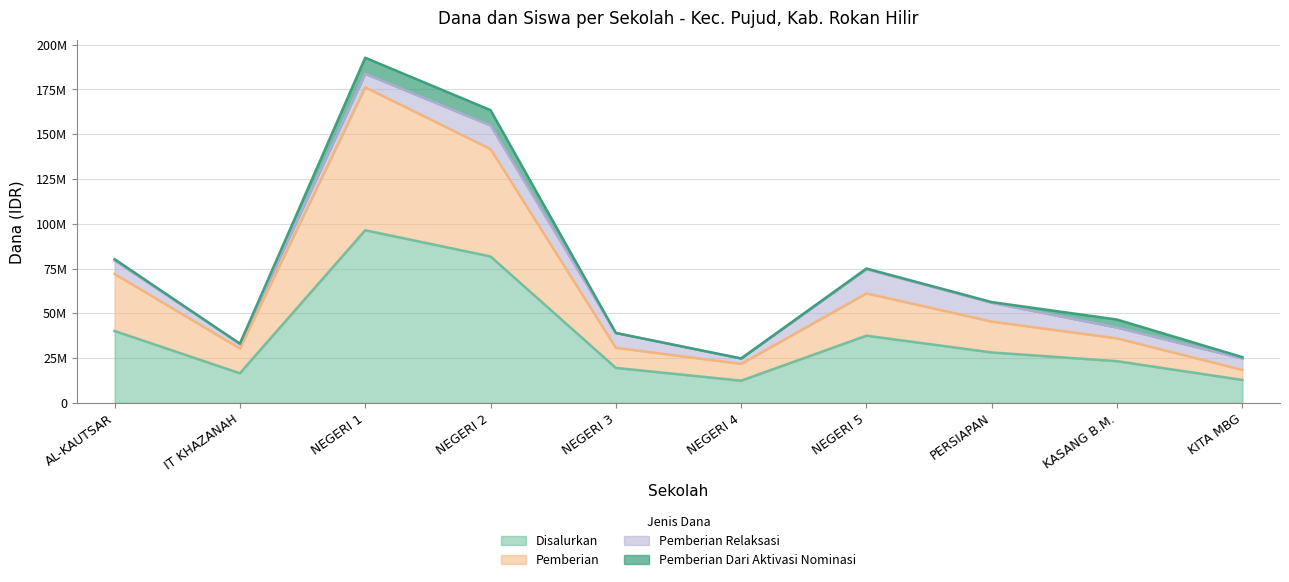

Between NEGERI 1 and NEGERI 2, which is larger?

NEGERI 1